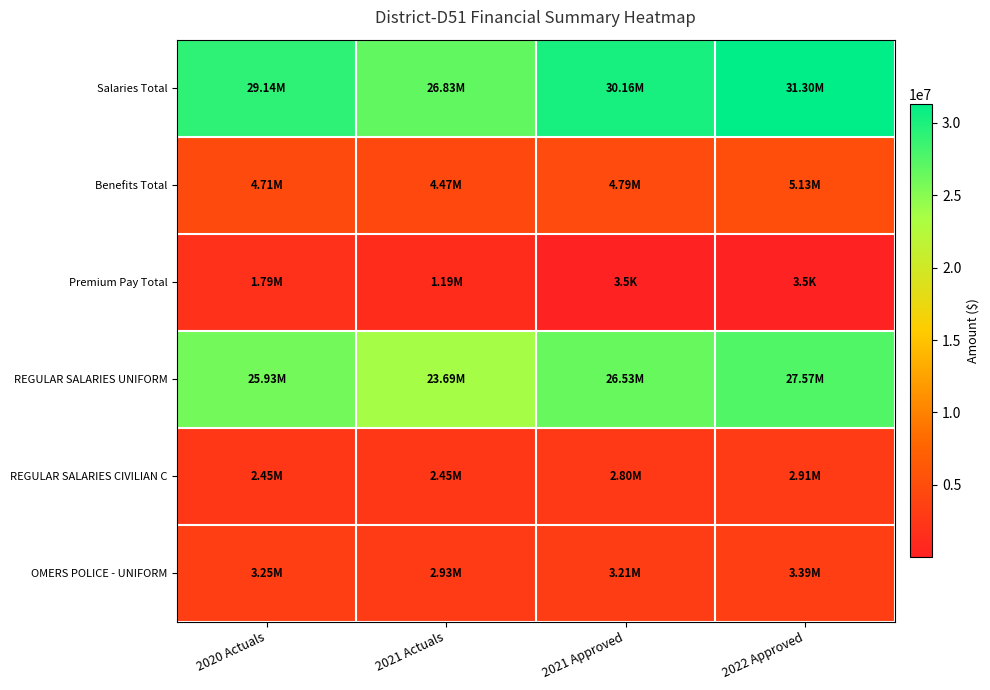

Which series changed the most between 2021 Actuals and 2022 Approved?

Salaries Total